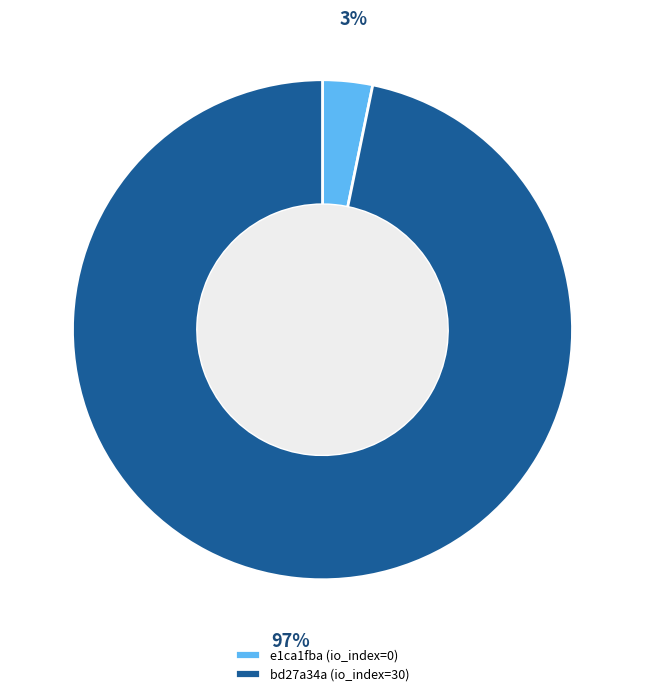

To the nearest percent, what is the difference between the e1ca1fba (io_index=0) and bd27a34a (io_index=30) slice percentages?

94%